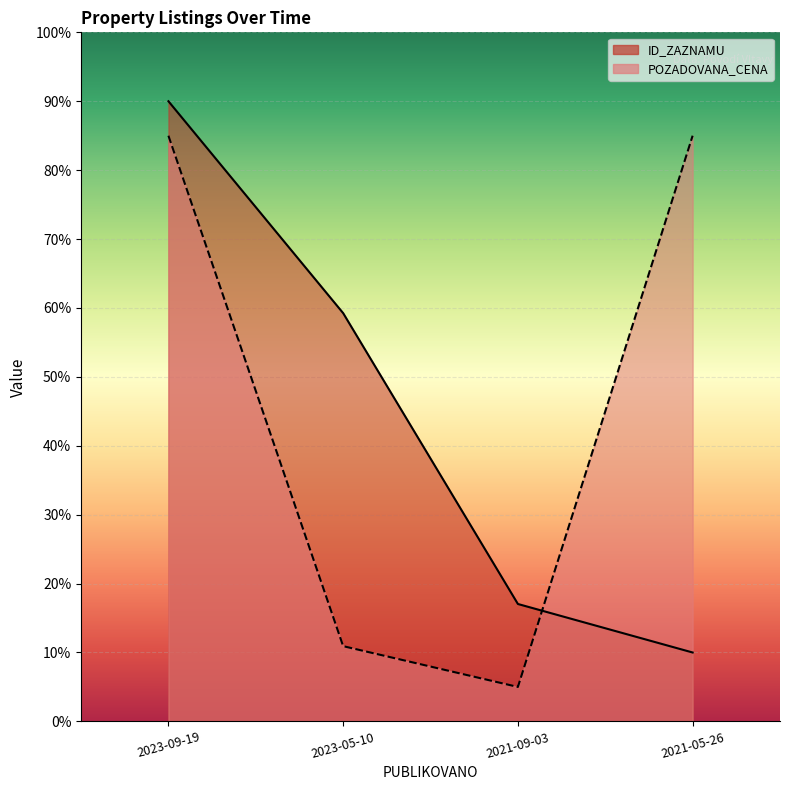

Reading left to right, what are all the values shown in this chart?

ID_ZAZNAMU: 90.0	59.2	17.0	10.0
POZADOVANA_CENA: 85.0	10.9	5.0	85.0